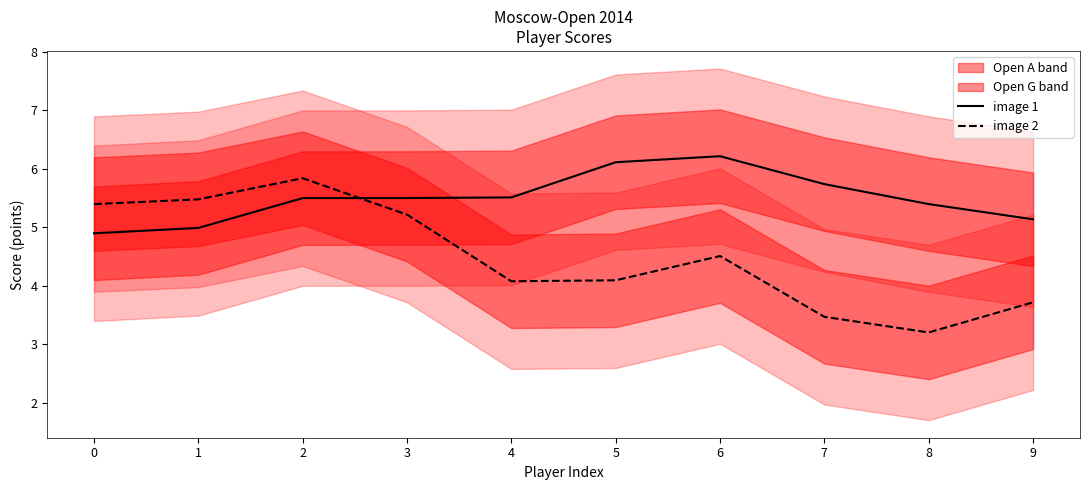

List the labels in order of image 1 value, largest first.

6, 5, 7, 4, 3, 2, 8, 9, 1, 0